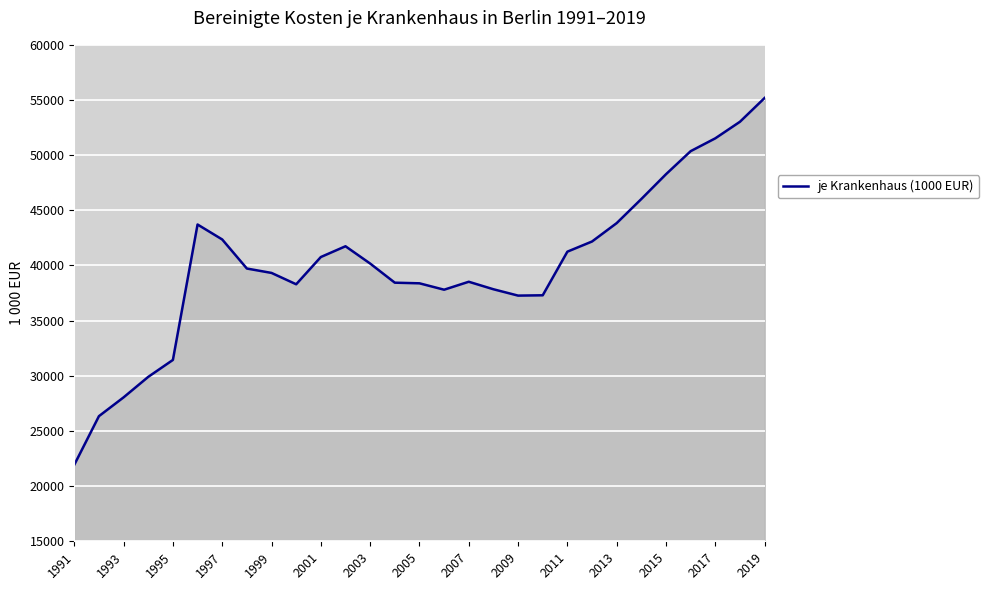

What is the minimum value shown in the chart?

21933